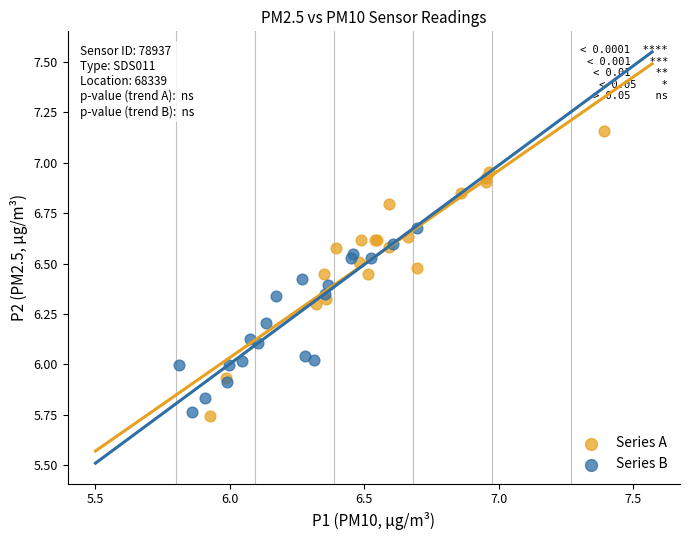

Which series reaches the maximum Y coordinate?

Series A